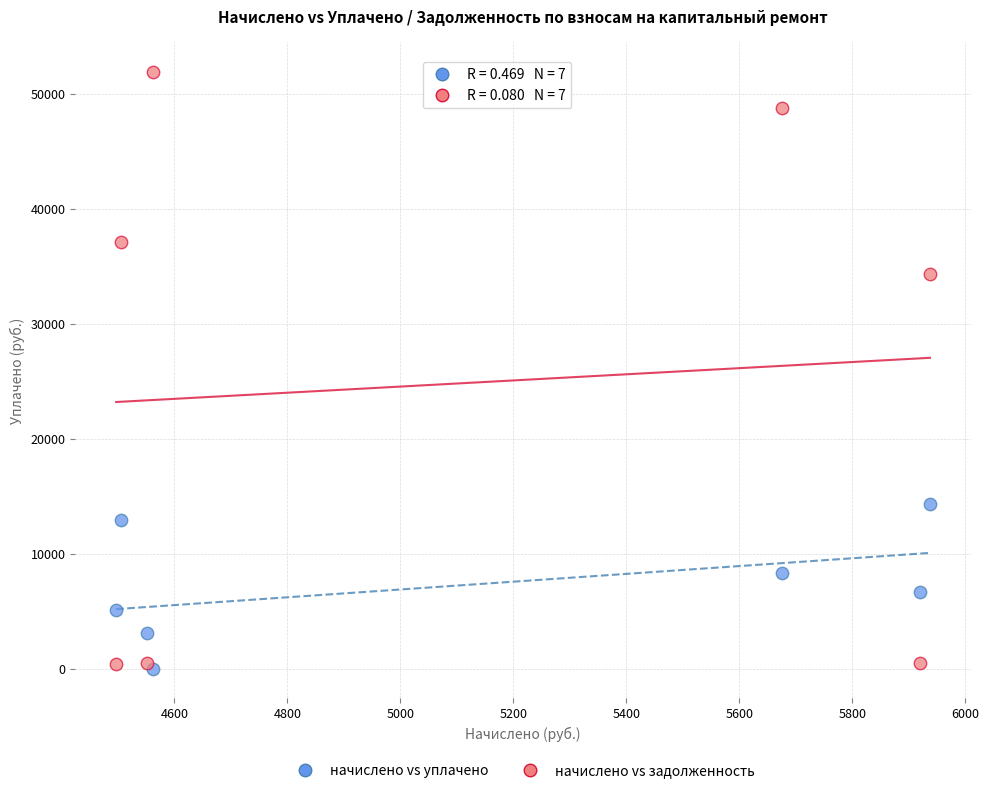

In the начислено vs задолженность series, what Y value is closest to 26130?

34304.9